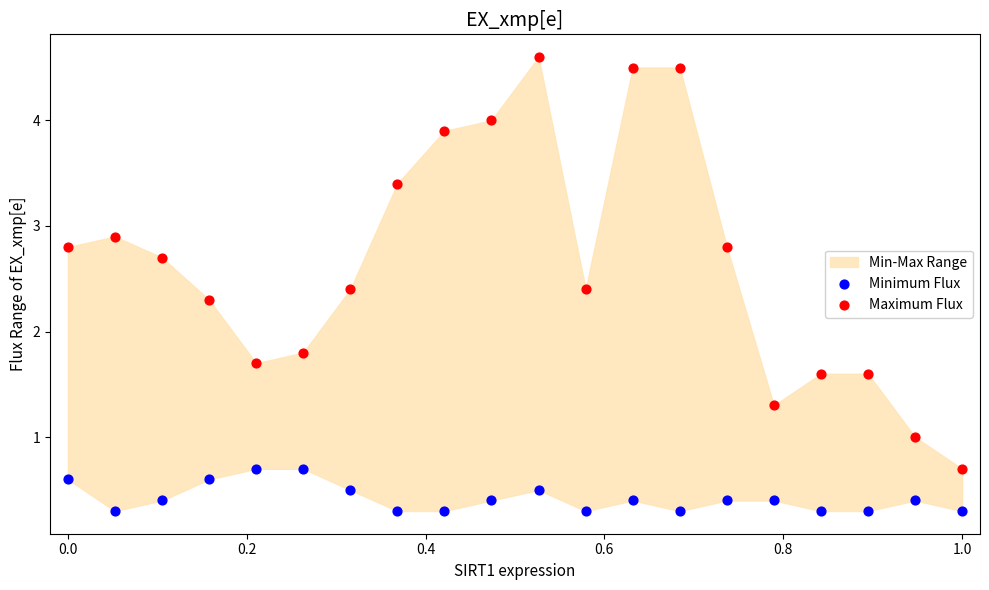

Across all data points, what is the range of X values (max minus min)?

1.0